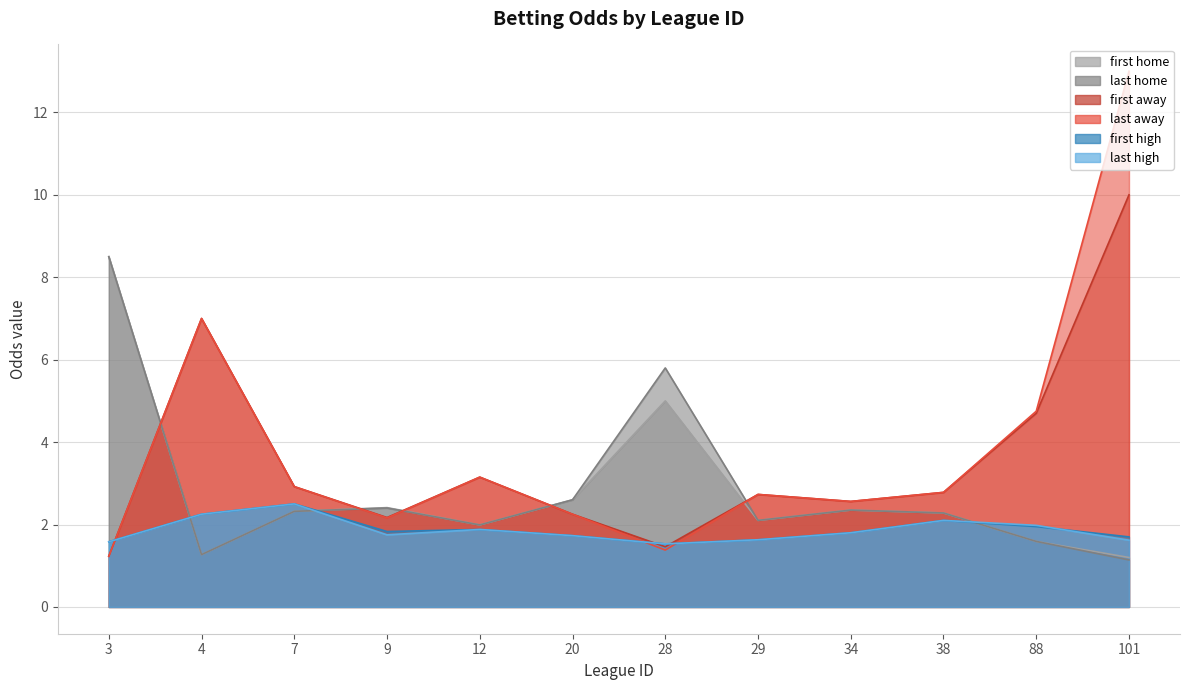

Which series ends up on top after the final intersection of first_home and first_high?

first_high